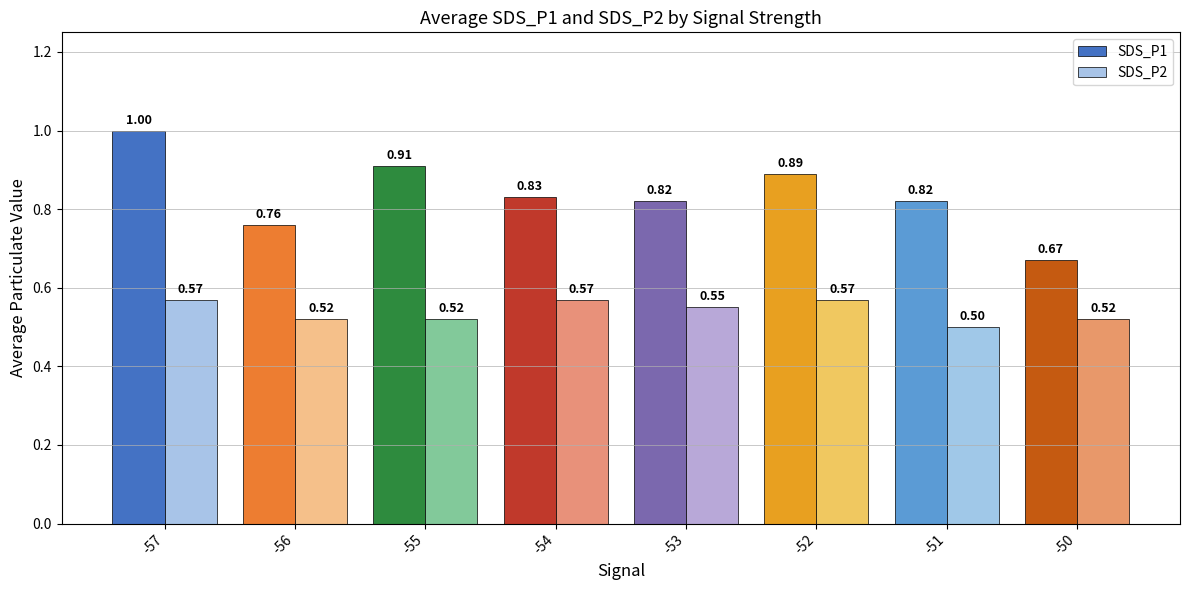

How many SDS_P1 values are between 0 and 1?

8